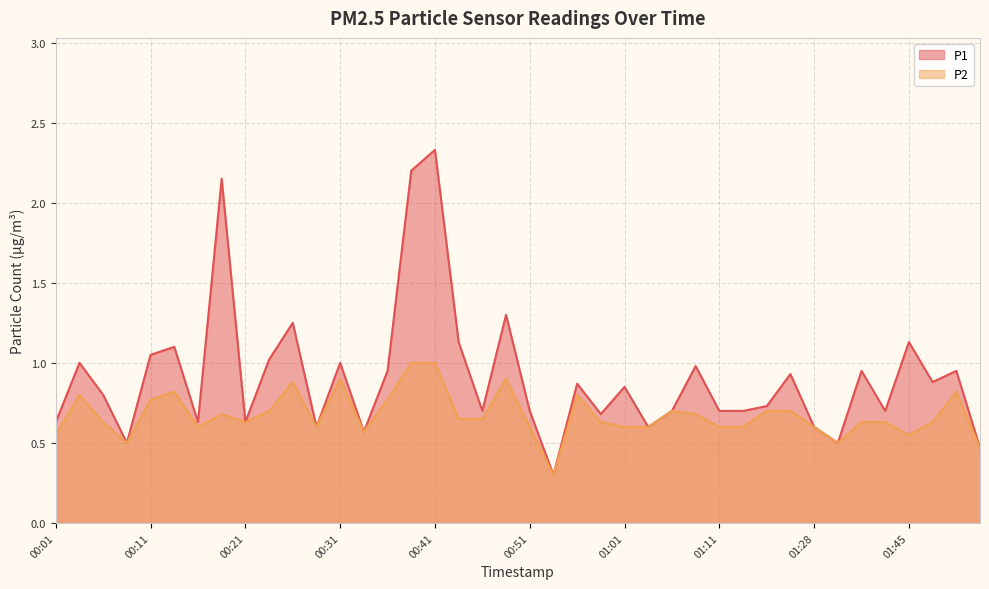

Which series has the largest range (max minus min)?

P1